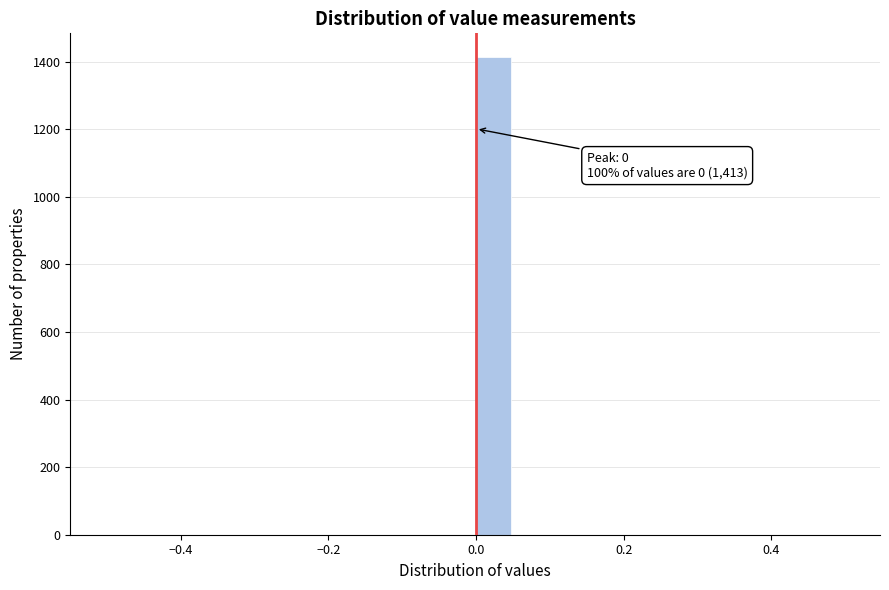

Around what value on the x-axis is the tallest bar? Give the approximate position of its centre, as read against the axis.

0.02